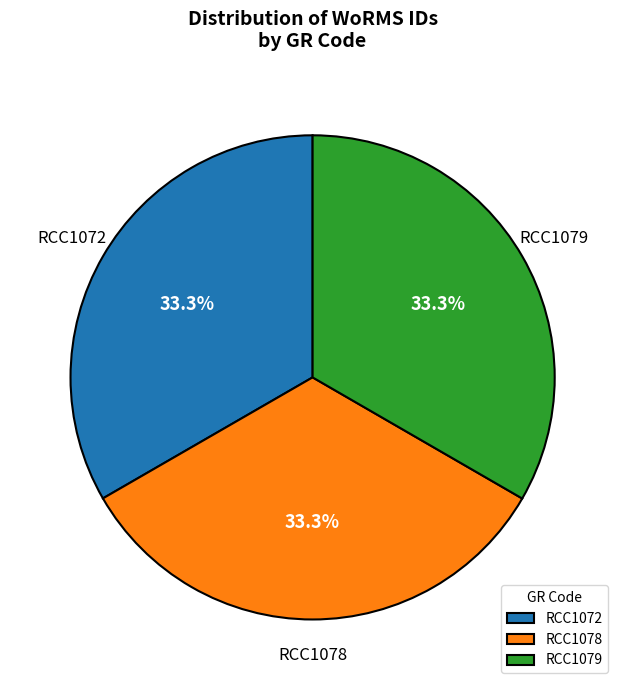

How many segments does this pie chart have?

3